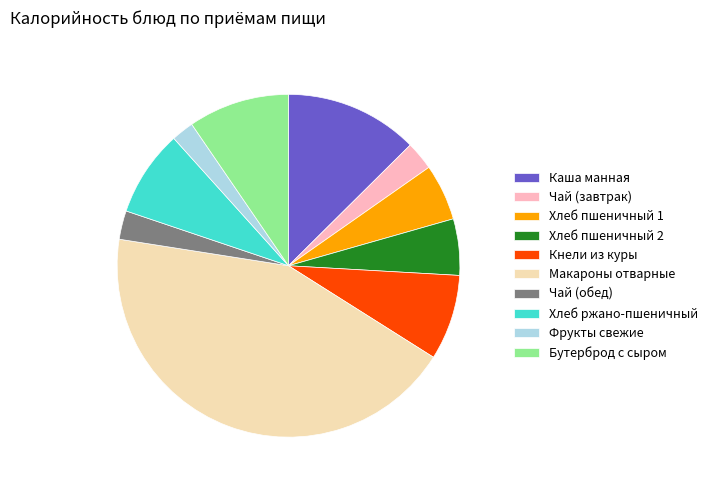

Combined, do Кнели из куры and Чай (завтрак) account for over 50%?

No